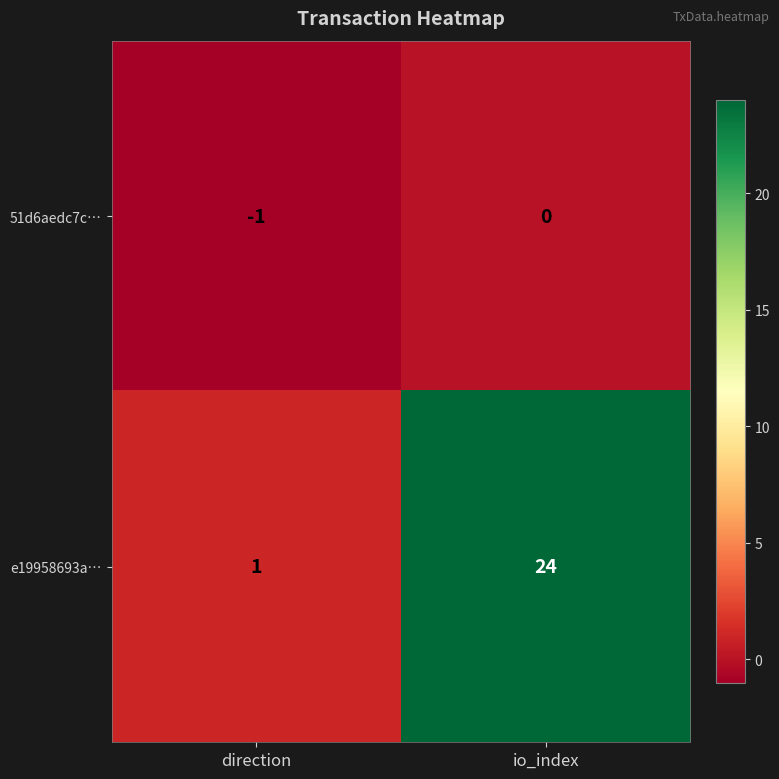

Reading left to right, what are all the values shown in this chart?

51d6aedc7c…: -1	0
e19958693a…: 1	24